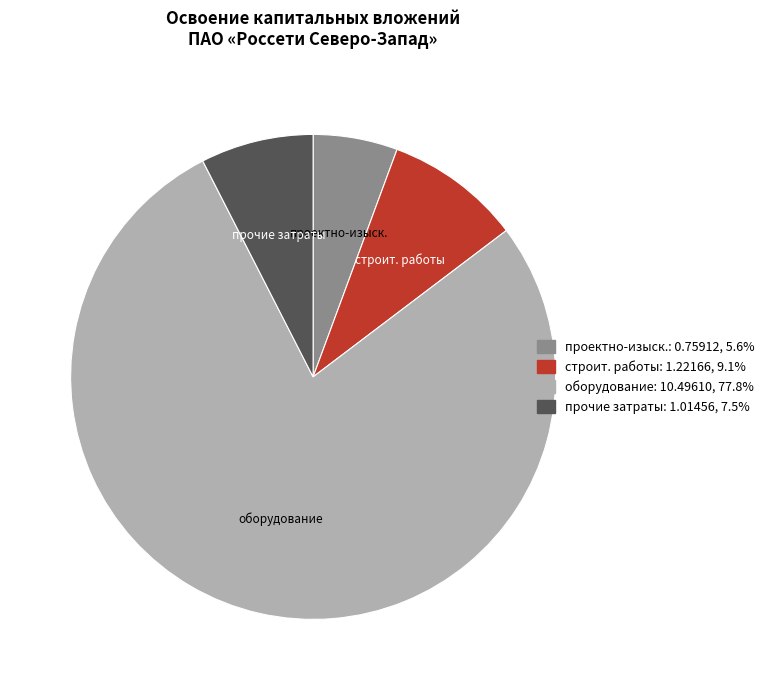

Rank the categories by value from lowest to highest.

проектно-изыск., прочие затраты, строит. работы, оборудование